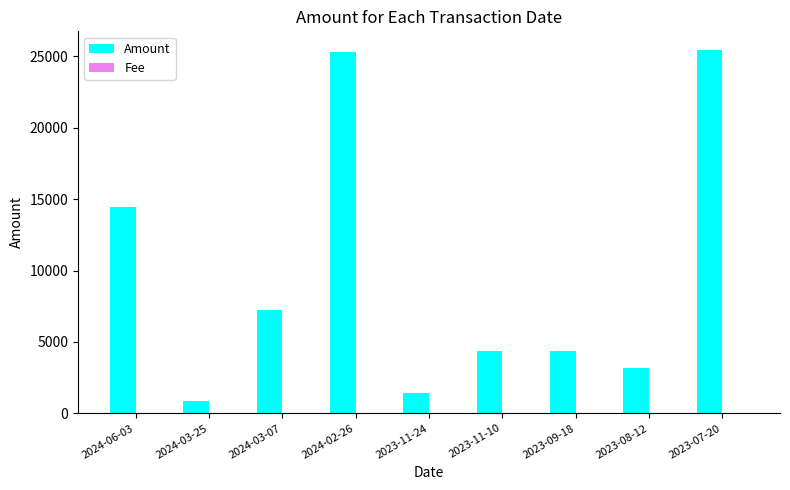

What is the maximum value shown in the chart?

25477.0